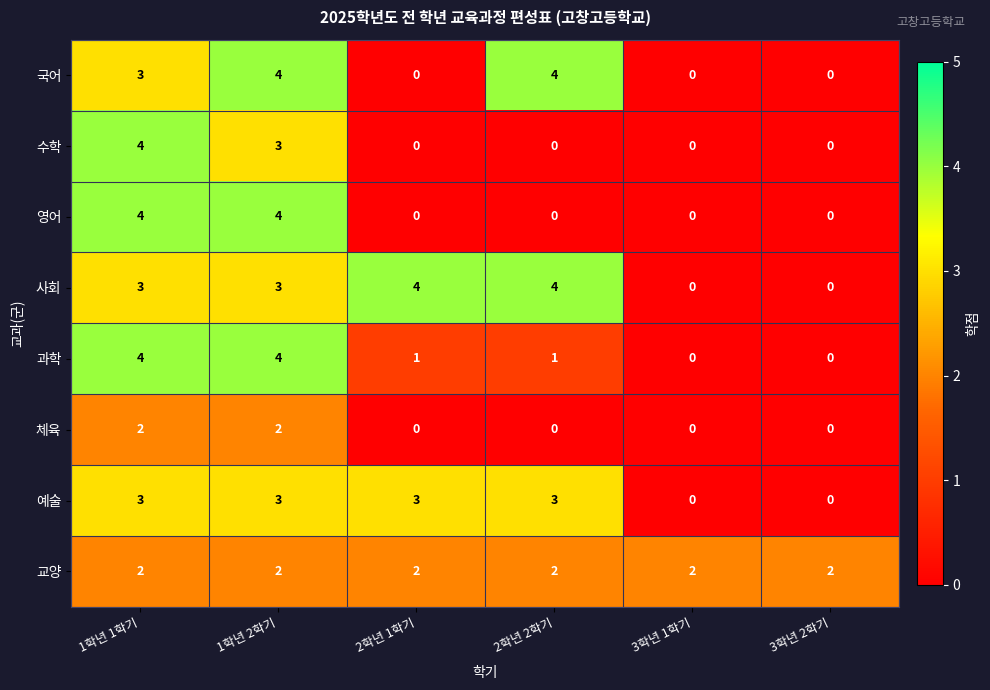

Is it true that 교양 equals 2 at 1학년 2학기?

True